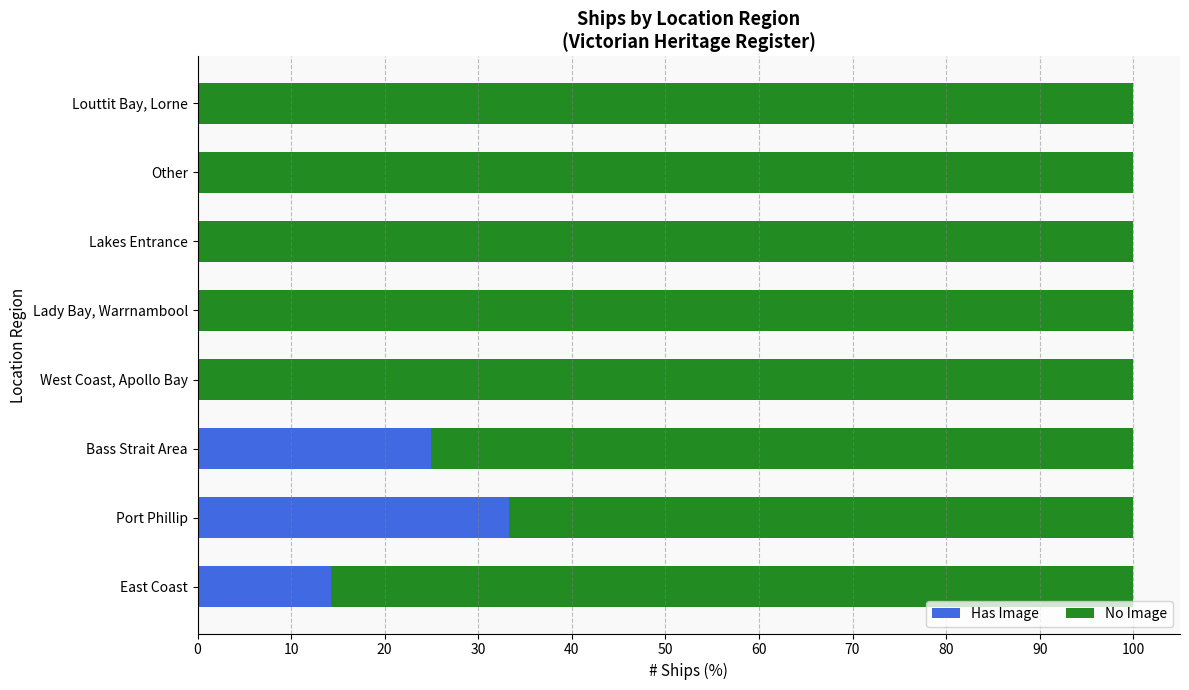

What is the total value across all series at Other?

100.0